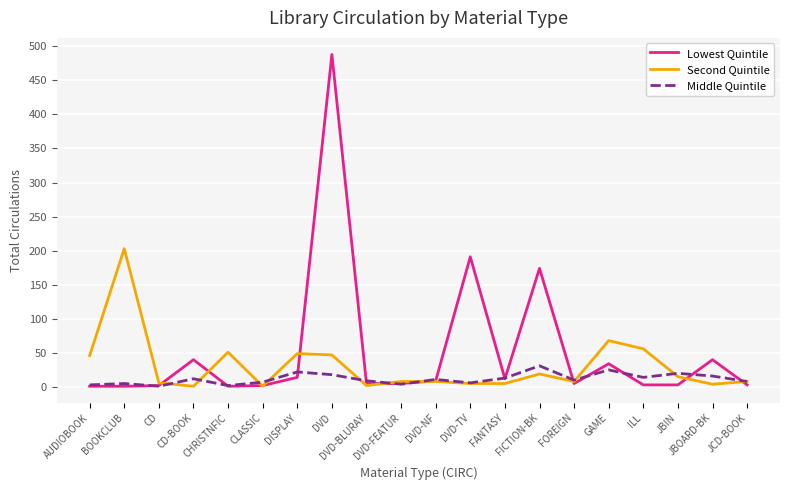

True or false: Second Quintile has a value of 2 at DVD-BLURAY.

True